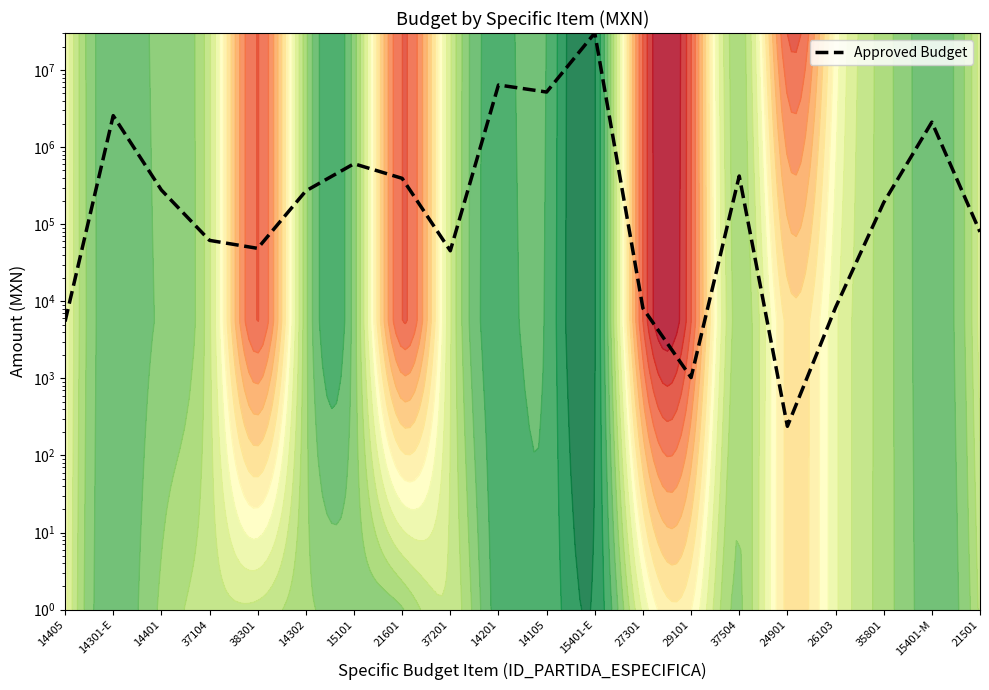

Which category has the lowest value across all series?

24901